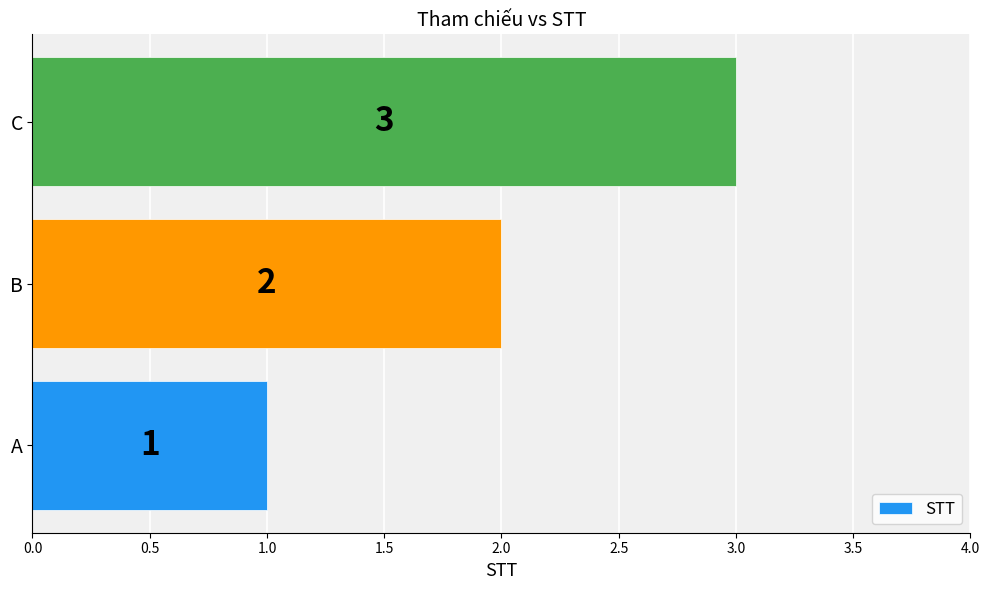

Which has a higher value, C or A?

C